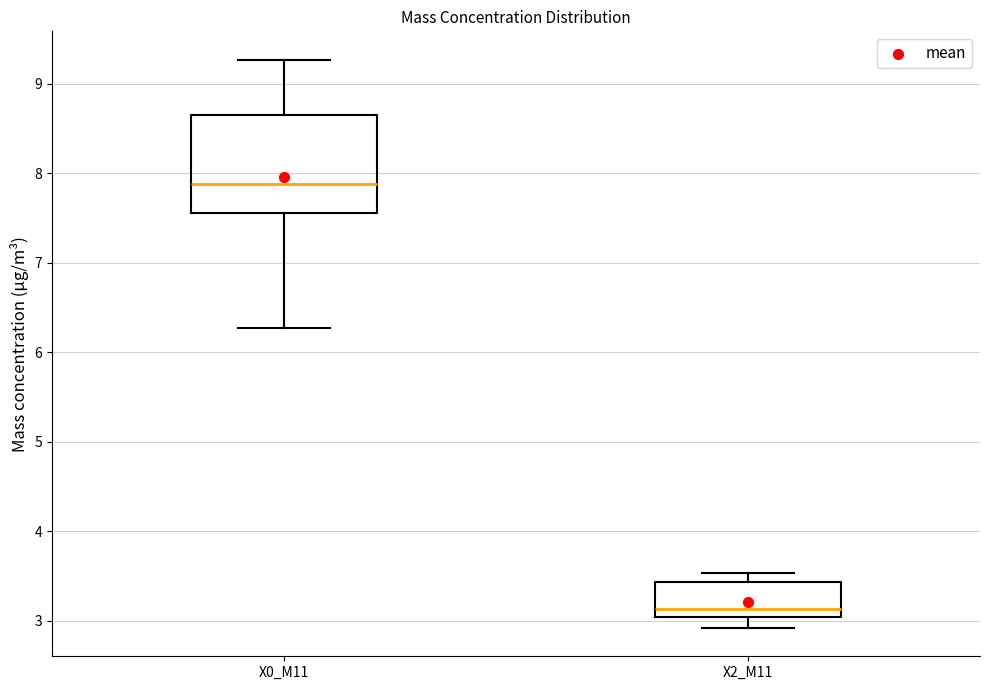

Reading left to right, read every box against the y-axis: the position of its median line, the range the box covers, and the ends of its whiskers. The values are not printed on the chart, so give them approximately, as read against the axis.

X0_M11: median 7.9, box 7.6 to 8.6, whiskers 6.3 to 9.3
X2_M11: median 3.1, box 3.0 to 3.4, whiskers 2.9 to 3.5